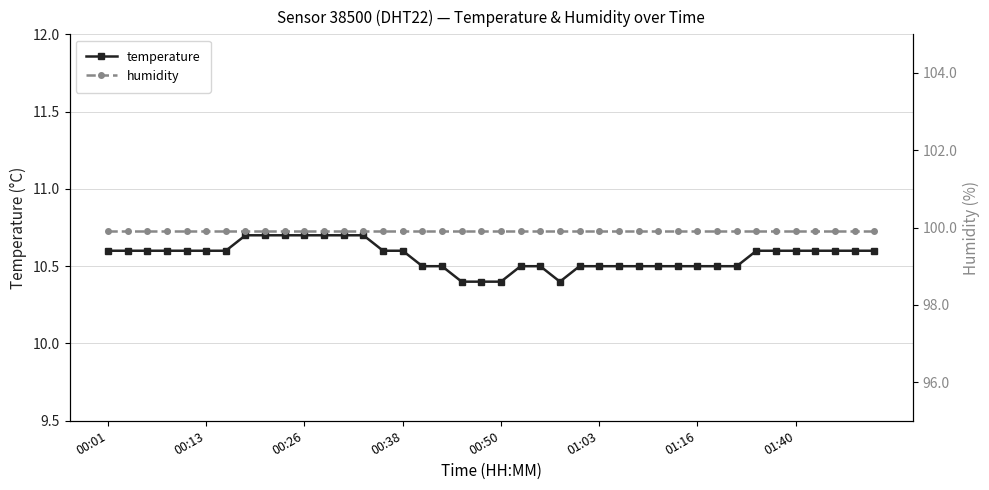

What are all the series names shown in the legend?

temperature, humidity